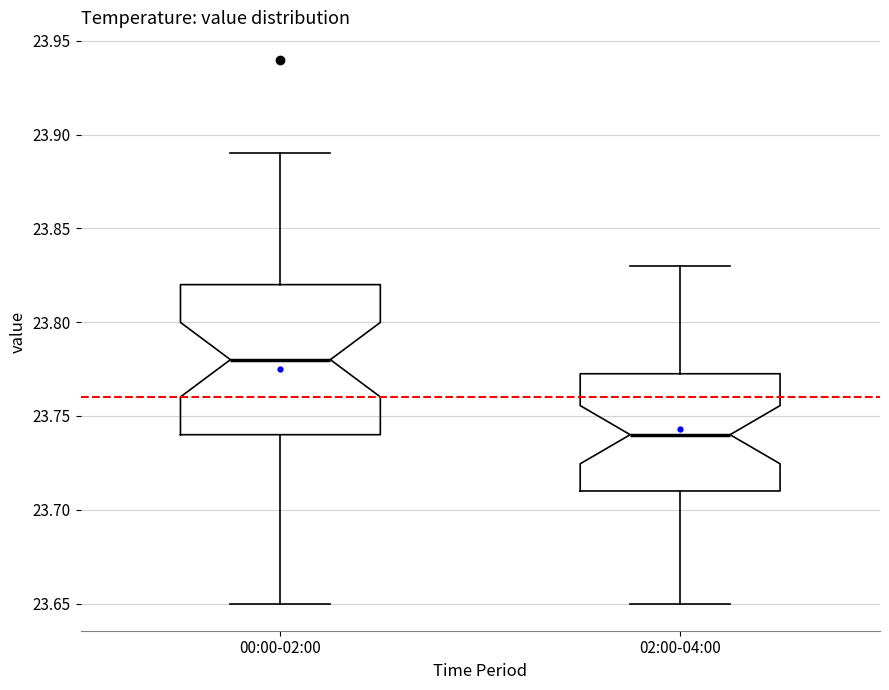

Which box's median line is the highest?

00:00-02:00